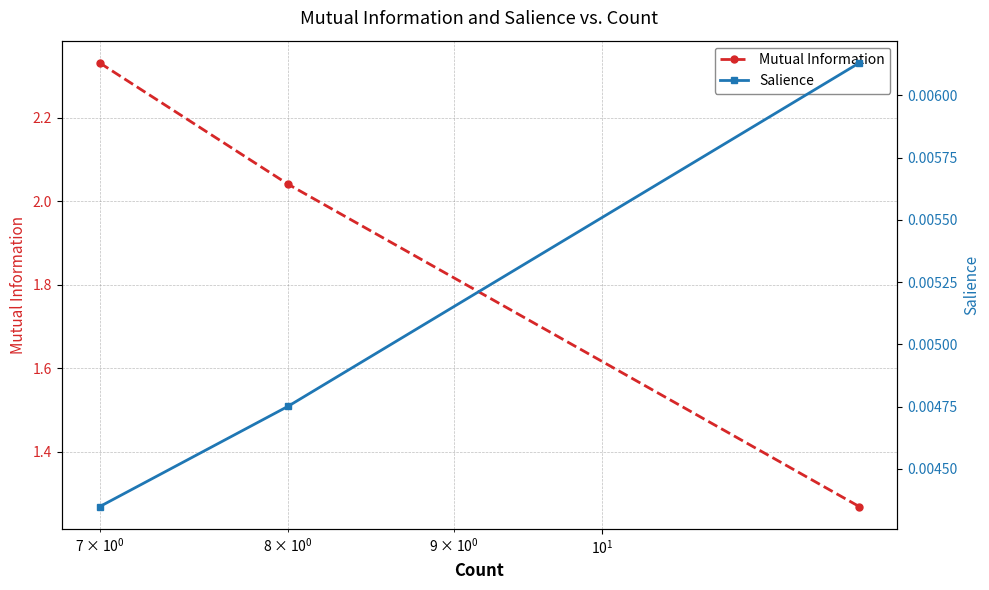

Between $\mathdefault{10^{0}}$ and $\mathdefault{10^{1}}$, which series saw the biggest shift?

Mutual Information